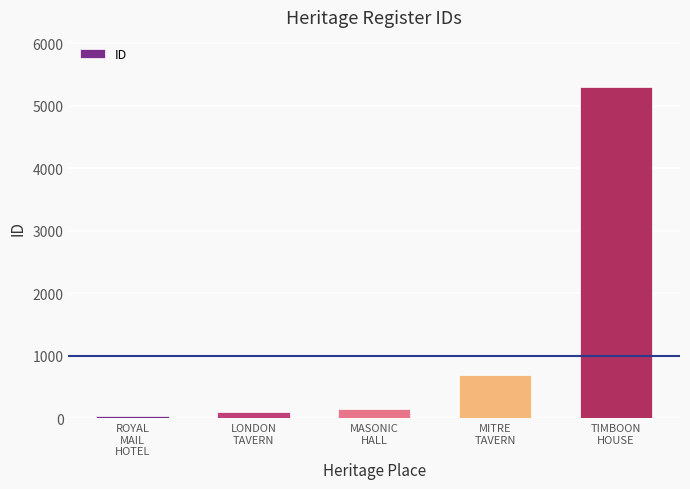

Is it true that the value at ROYAL
MAIL
HOTEL is 33?

True